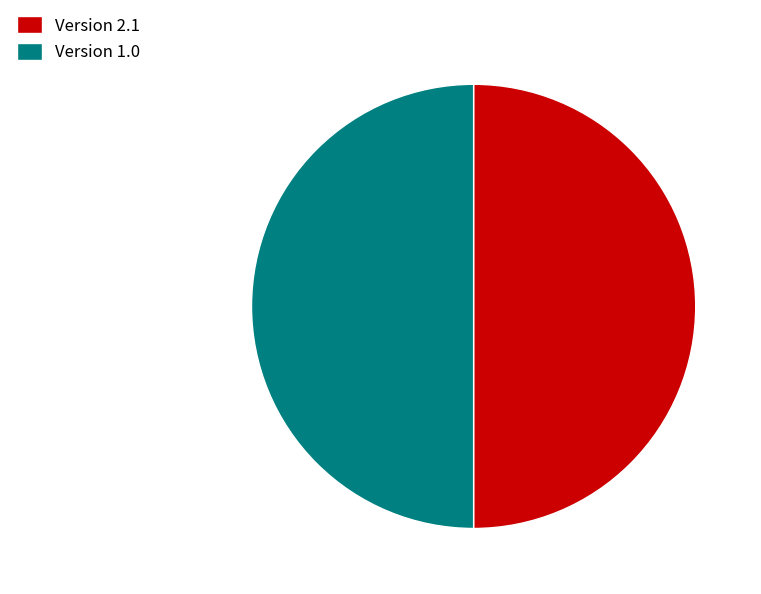

What is the ratio of the value at Version 2.1 to the value at Version 1.0?

1.0